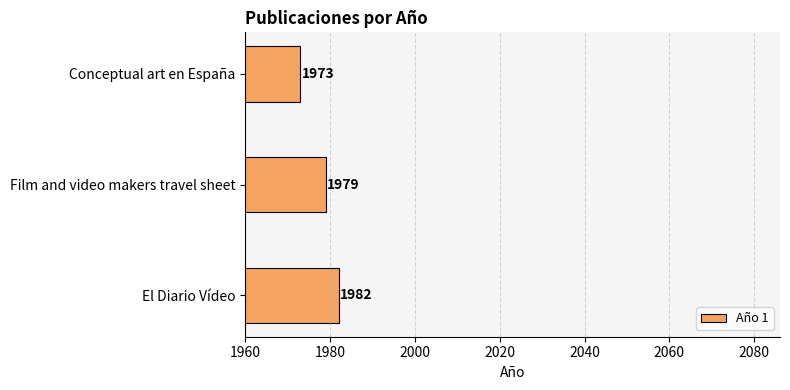

The value at El Diario Vídeo is 594. True or false?

False